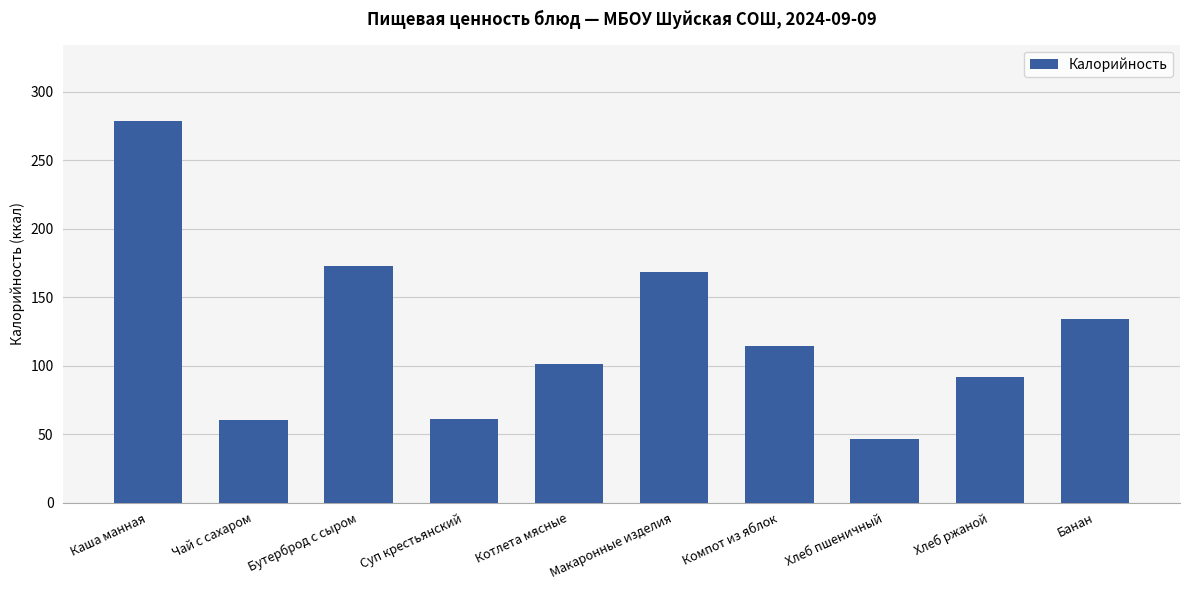

True or false: the data shows 173.0 at Бутерброд с сыром.

True